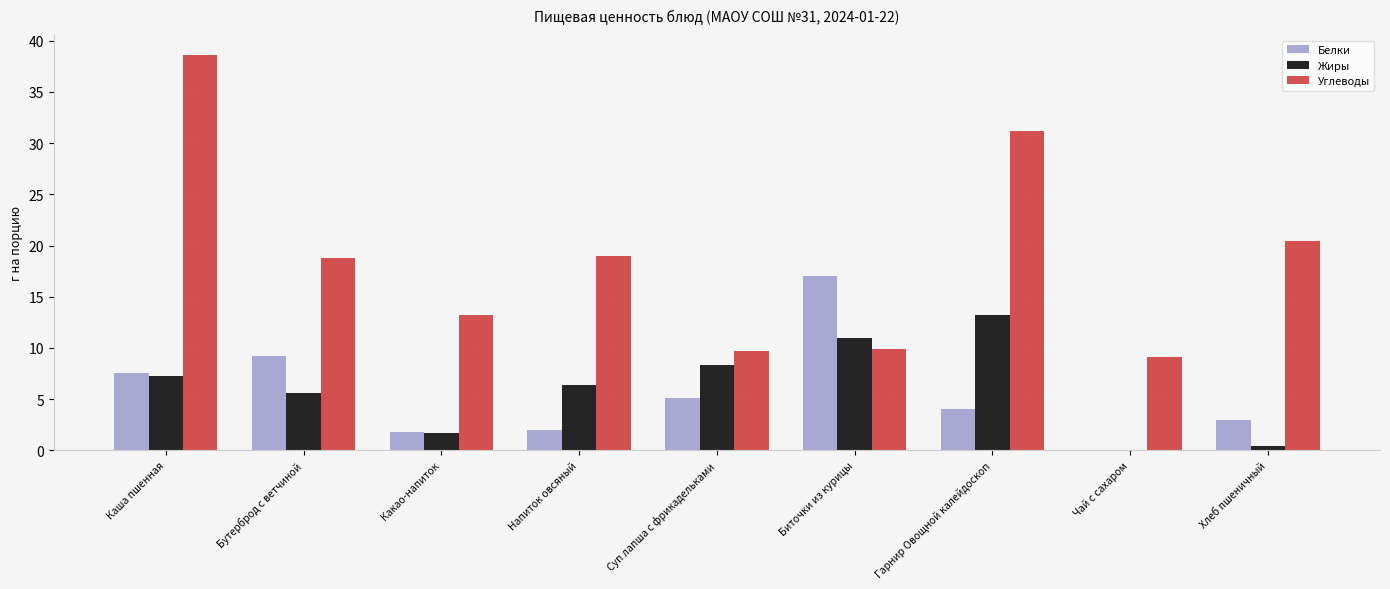

What is the highest value of the Углеводы series?

38.6